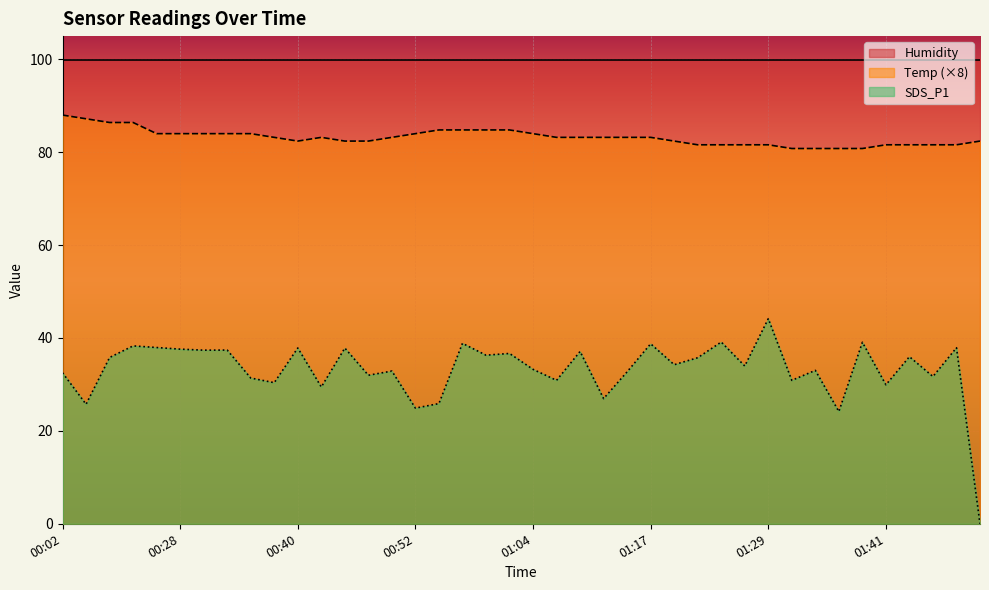

True or false: SDS_P1 and Temp cross at least once.

False